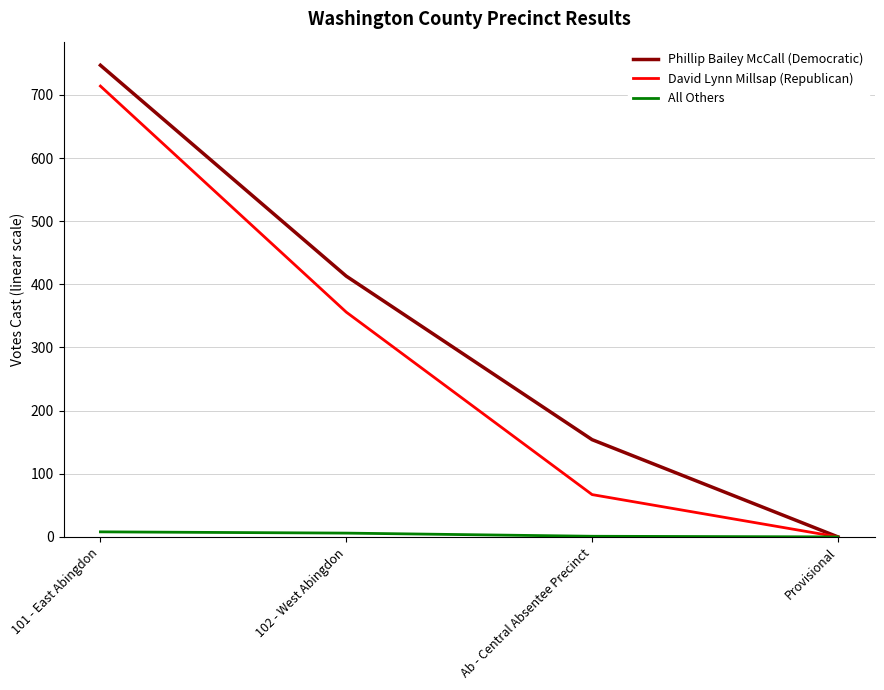

Between 101 - East Abingdon and 102 - West Abingdon, which series saw the biggest shift?

David Lynn Millsap (Republican)